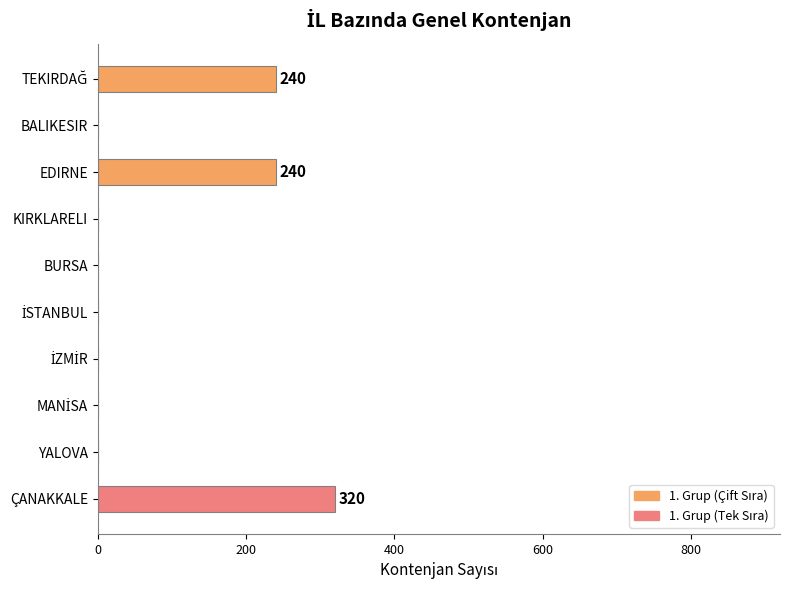

What is the sum of all values?

800